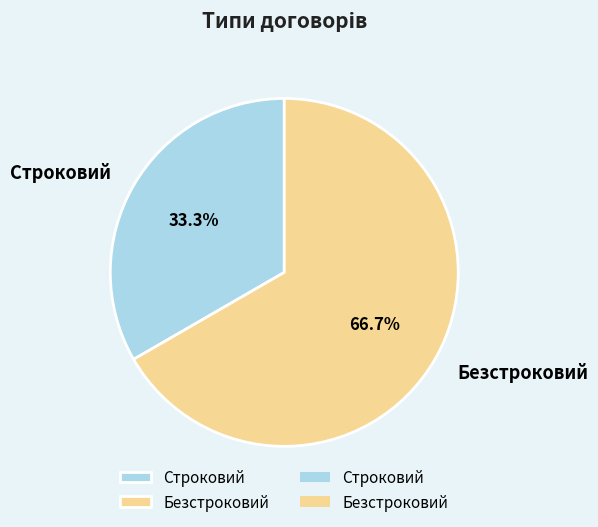

How many segments does this pie chart have?

2